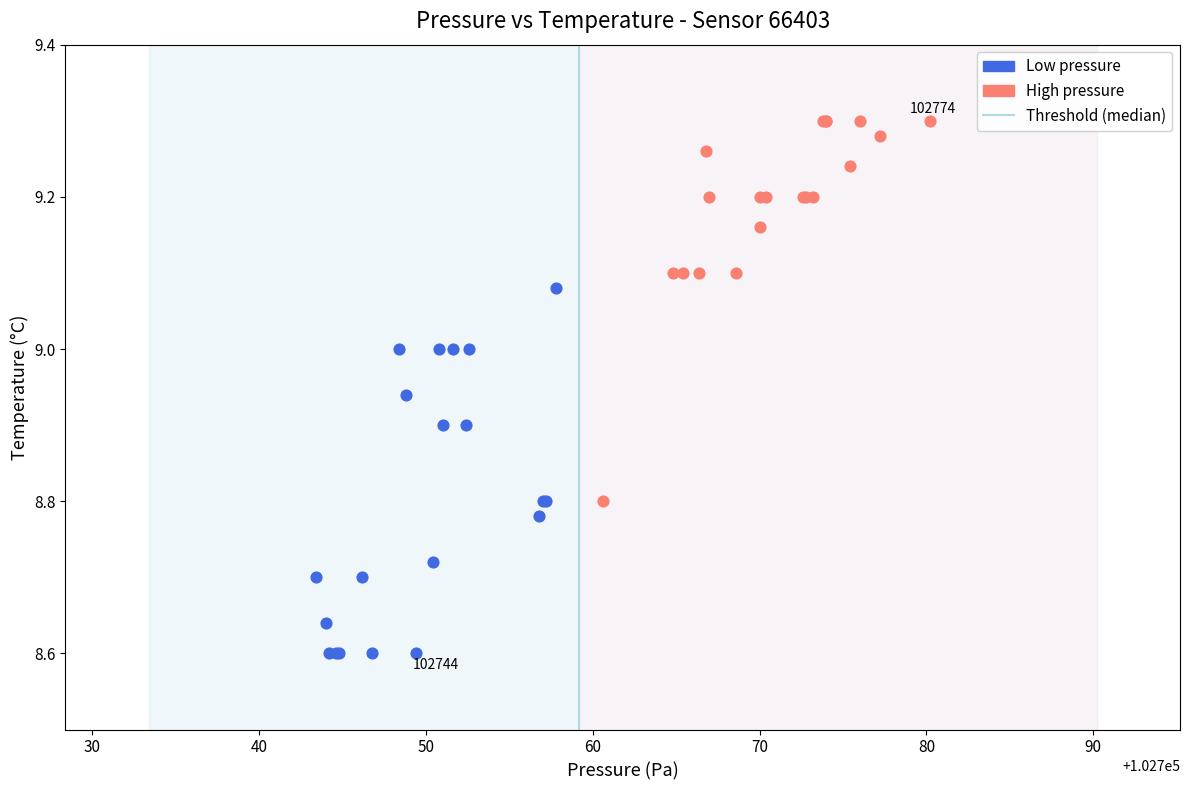

Which series has the widest spread of Y values?

High pressure